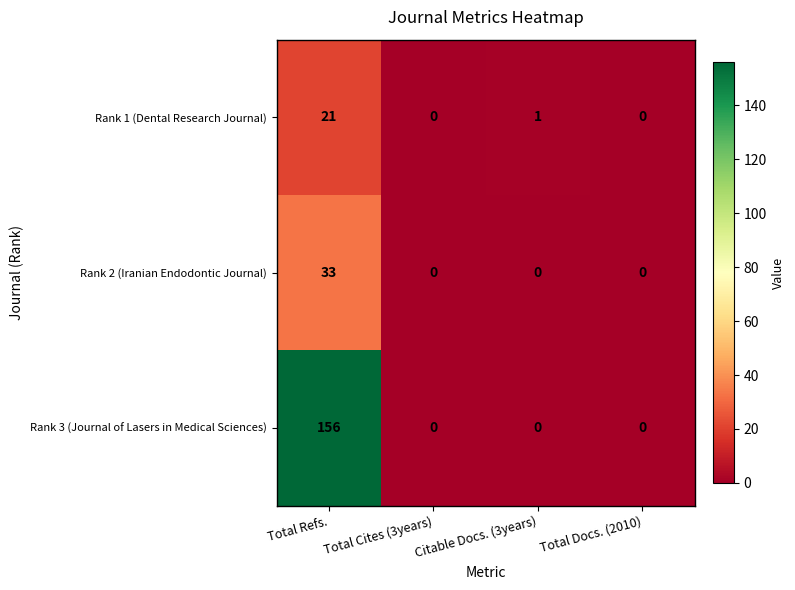

What is the highest value of the Rank 1 (Dental Research Journal) series?

21